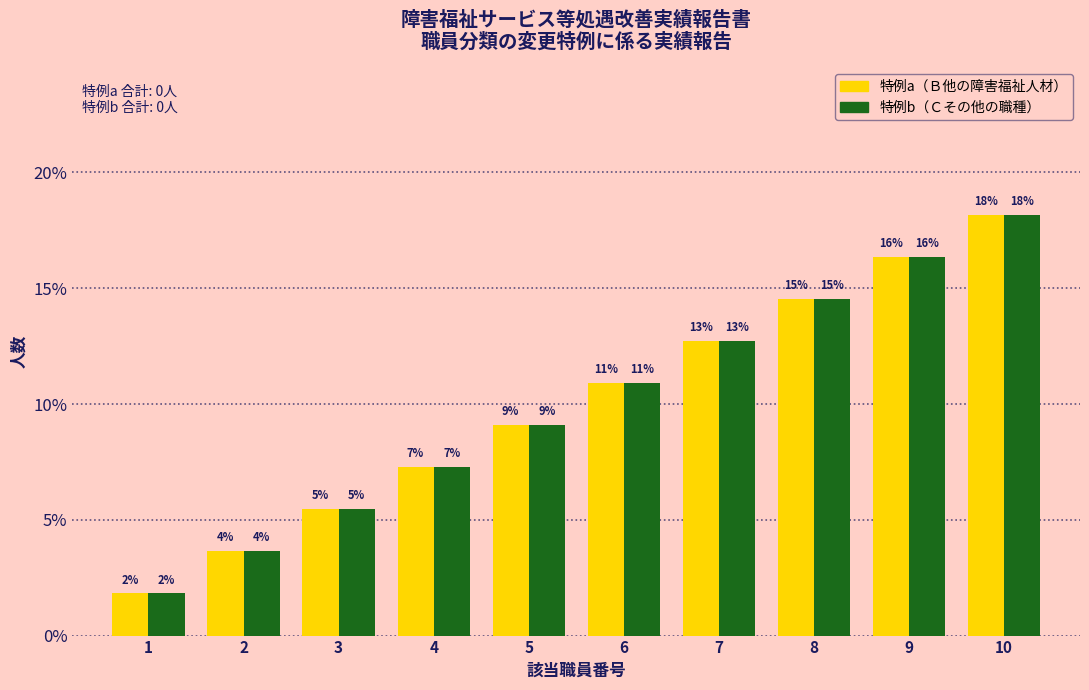

What are all the series names shown in the legend?

特例a（Ｂ他の障害福祉人材）, 特例b（Ｃその他の職種）